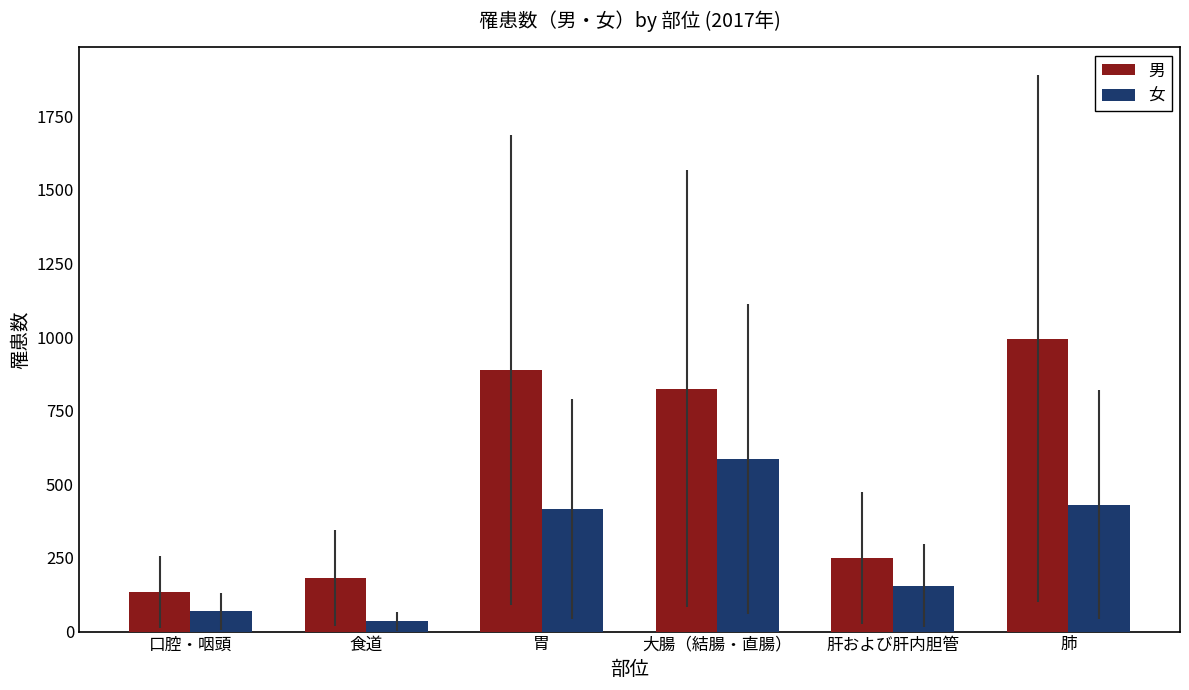

Which category has the highest value in the 男 series?

肺